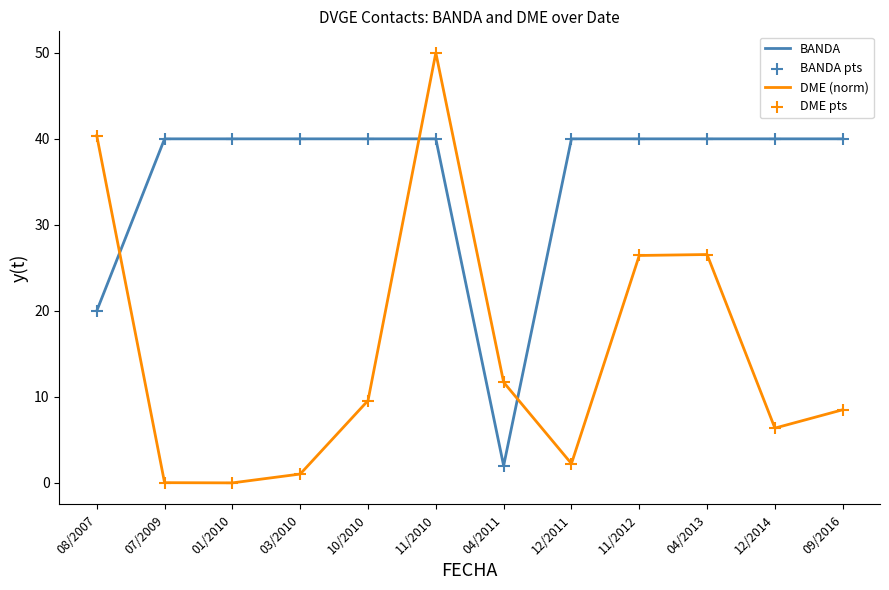

Between 04/2011 and 12/2011, which series saw the biggest shift?

BANDA